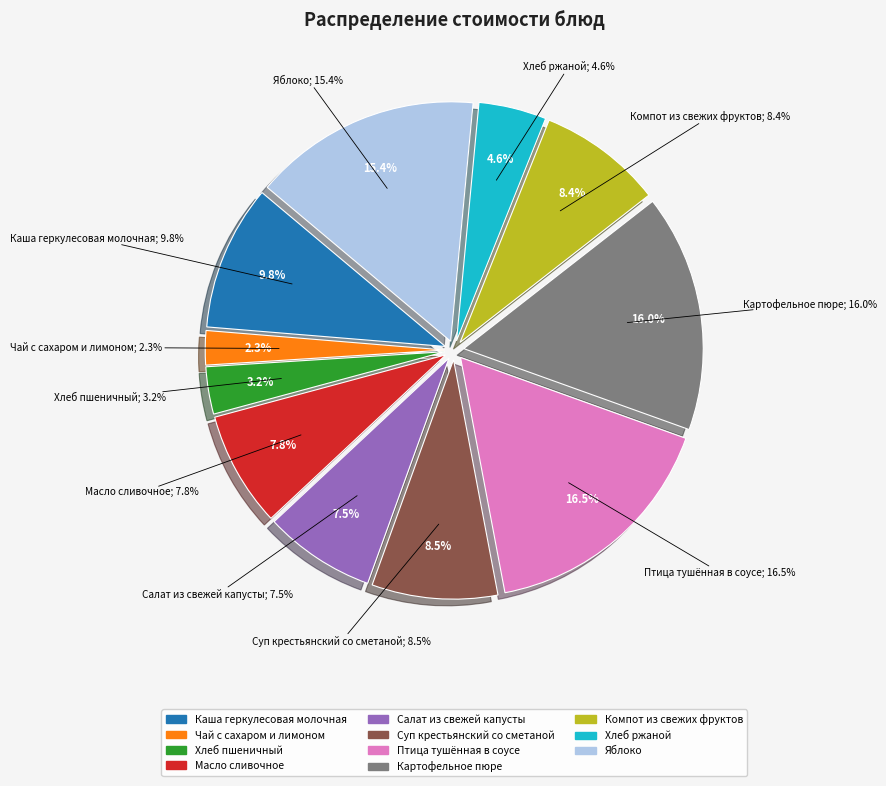

Combined, do Компот из свежих фруктов and Каша геркулесовая молочная account for over 50%?

No